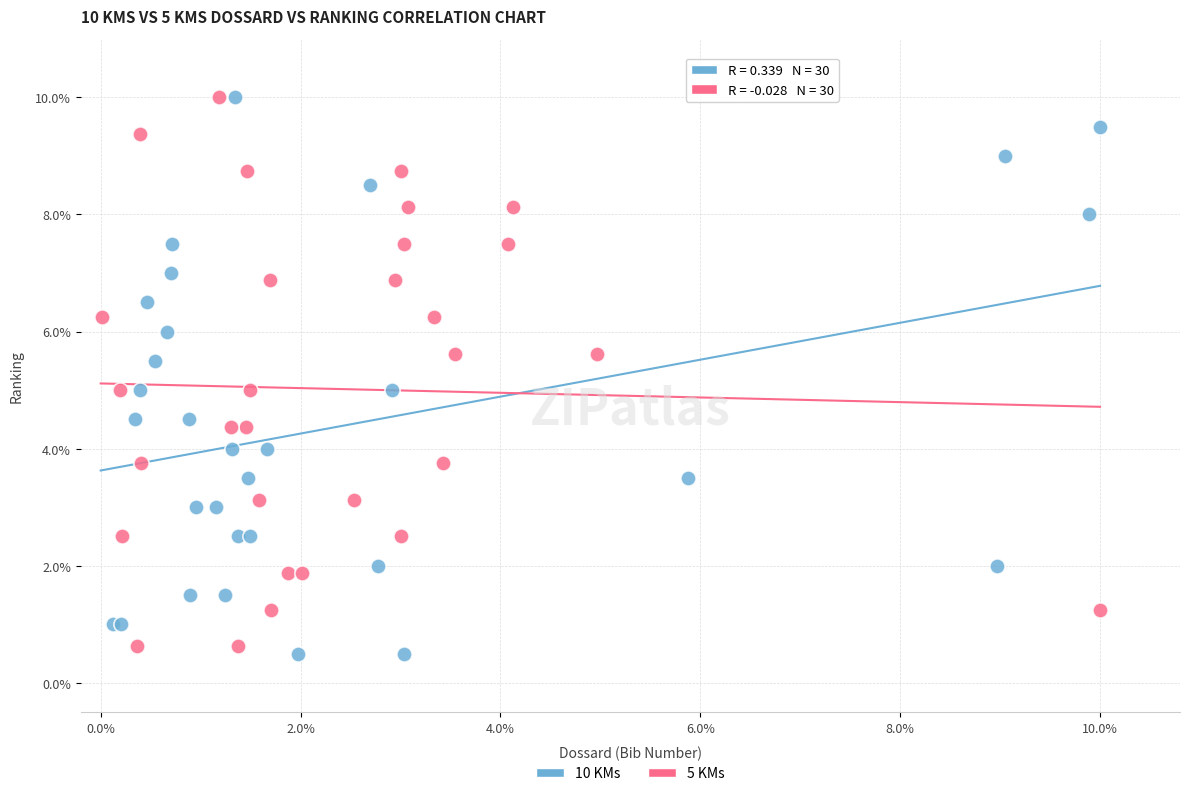

Which series has the largest Y range (max minus min)?

10 KMs